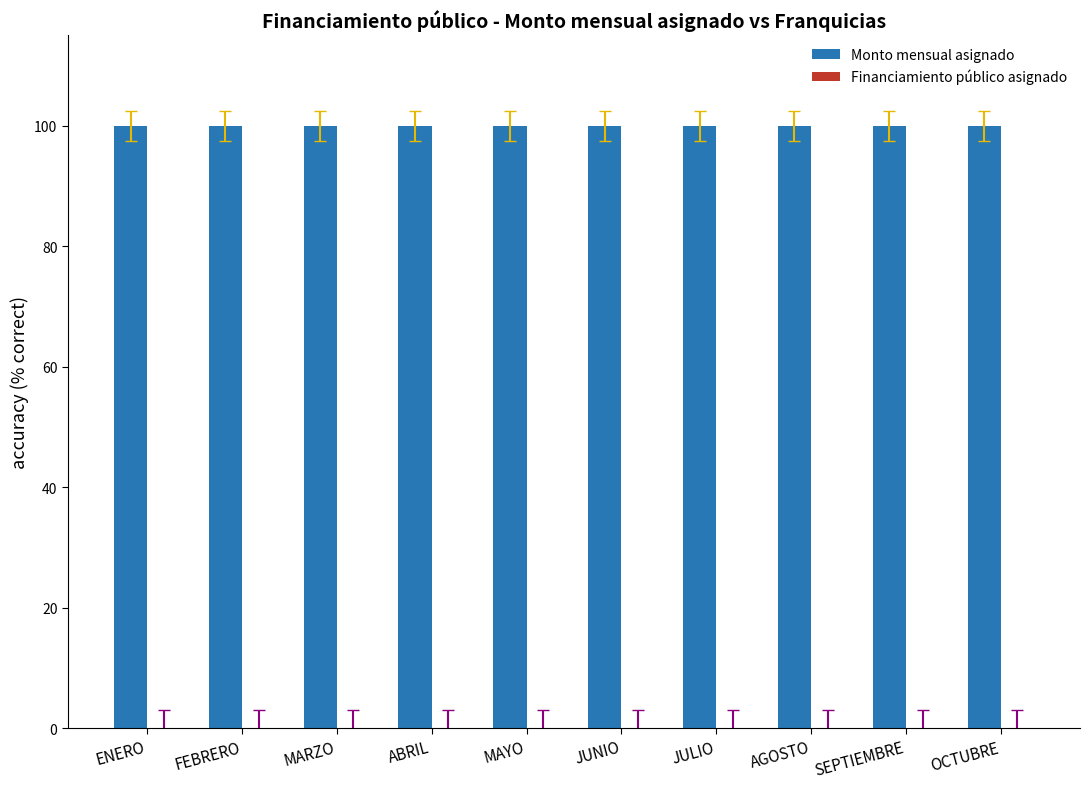

The value of Monto mensual asignado at OCTUBRE is 100. True or false?

True